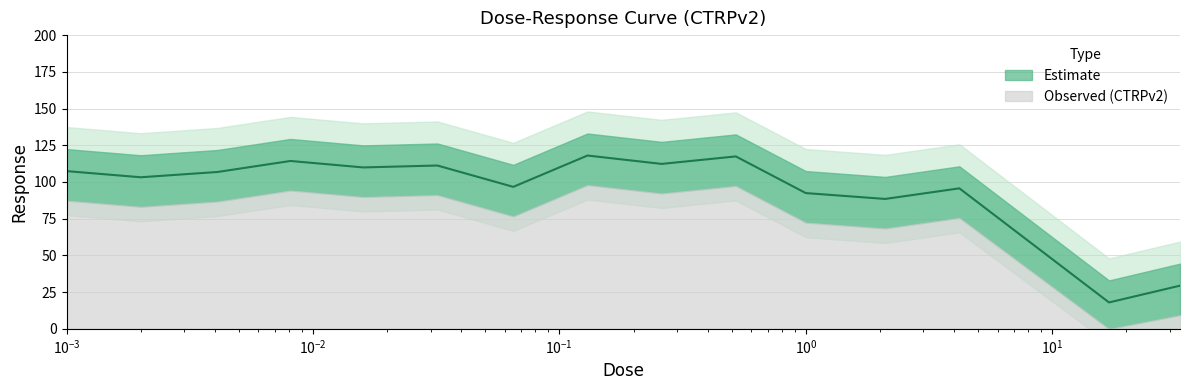

Approximately how many times larger is the value at 0.0081 compared to 0.002?

1.1